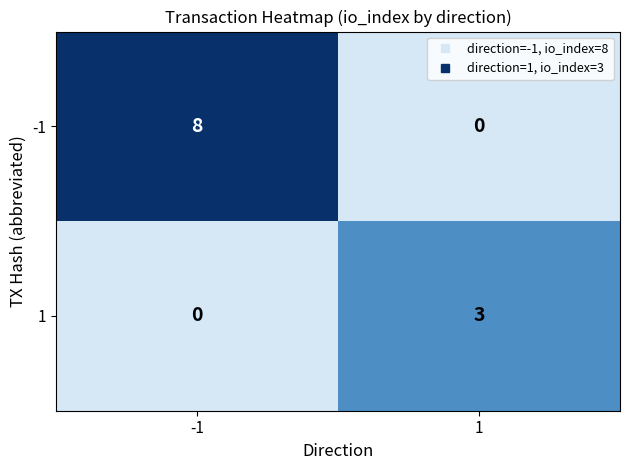

List the series in order of their overall mean, lowest first.

1, -1